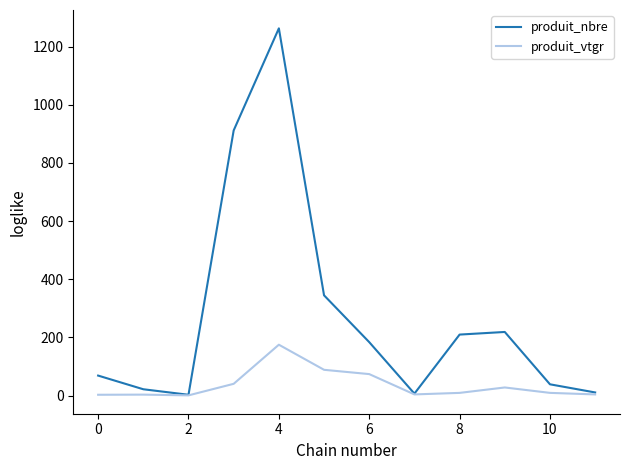

List the series in order of their peak value, highest first.

produit_nbre, produit_vtgr